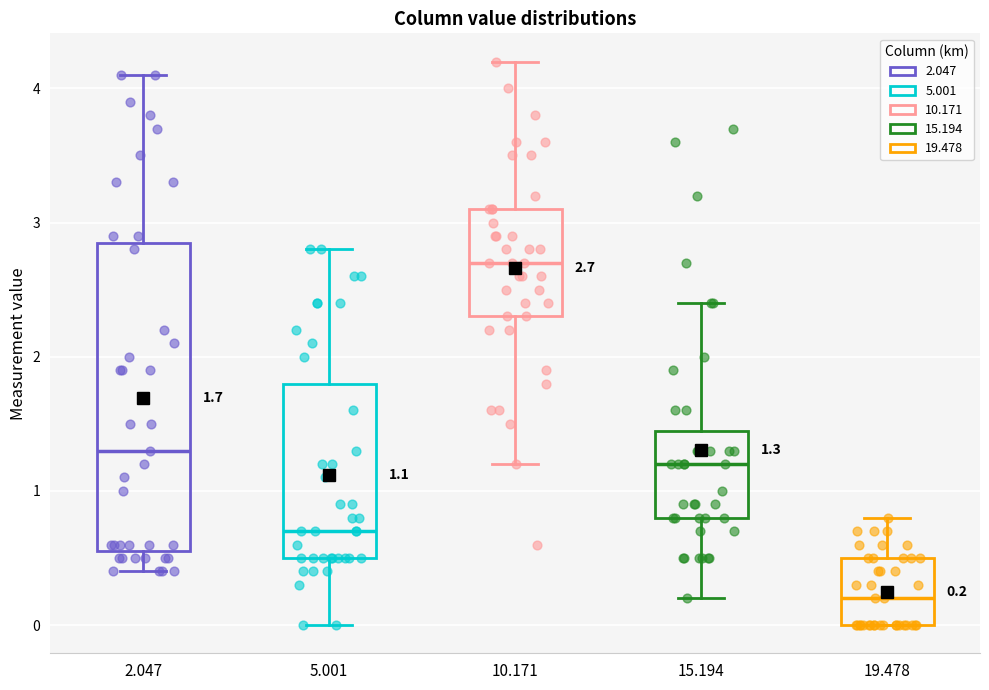

Comparing the boxes themselves (not the whiskers), which one is the tallest?

2.047